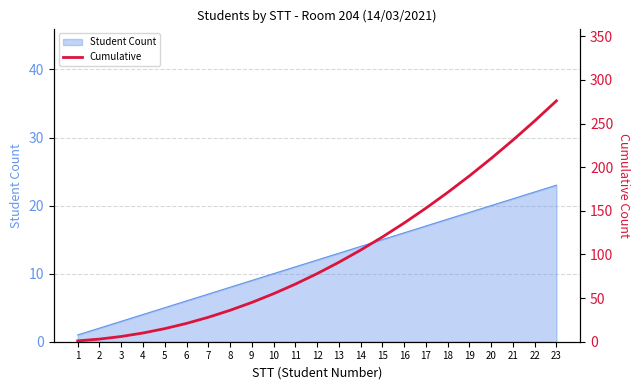

Which has a higher value, 6 or 21?

21